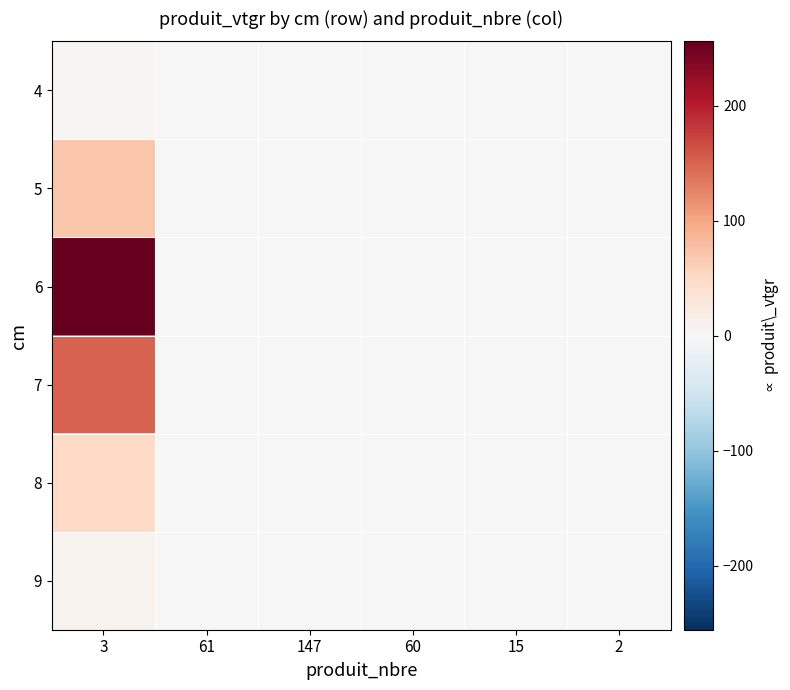

Which series has the largest total across all categories?

6